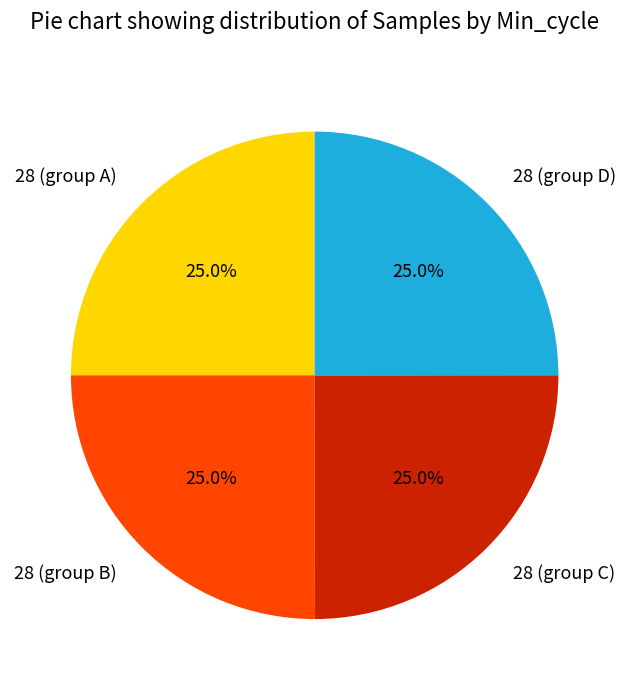

How many segments does this pie chart have?

4